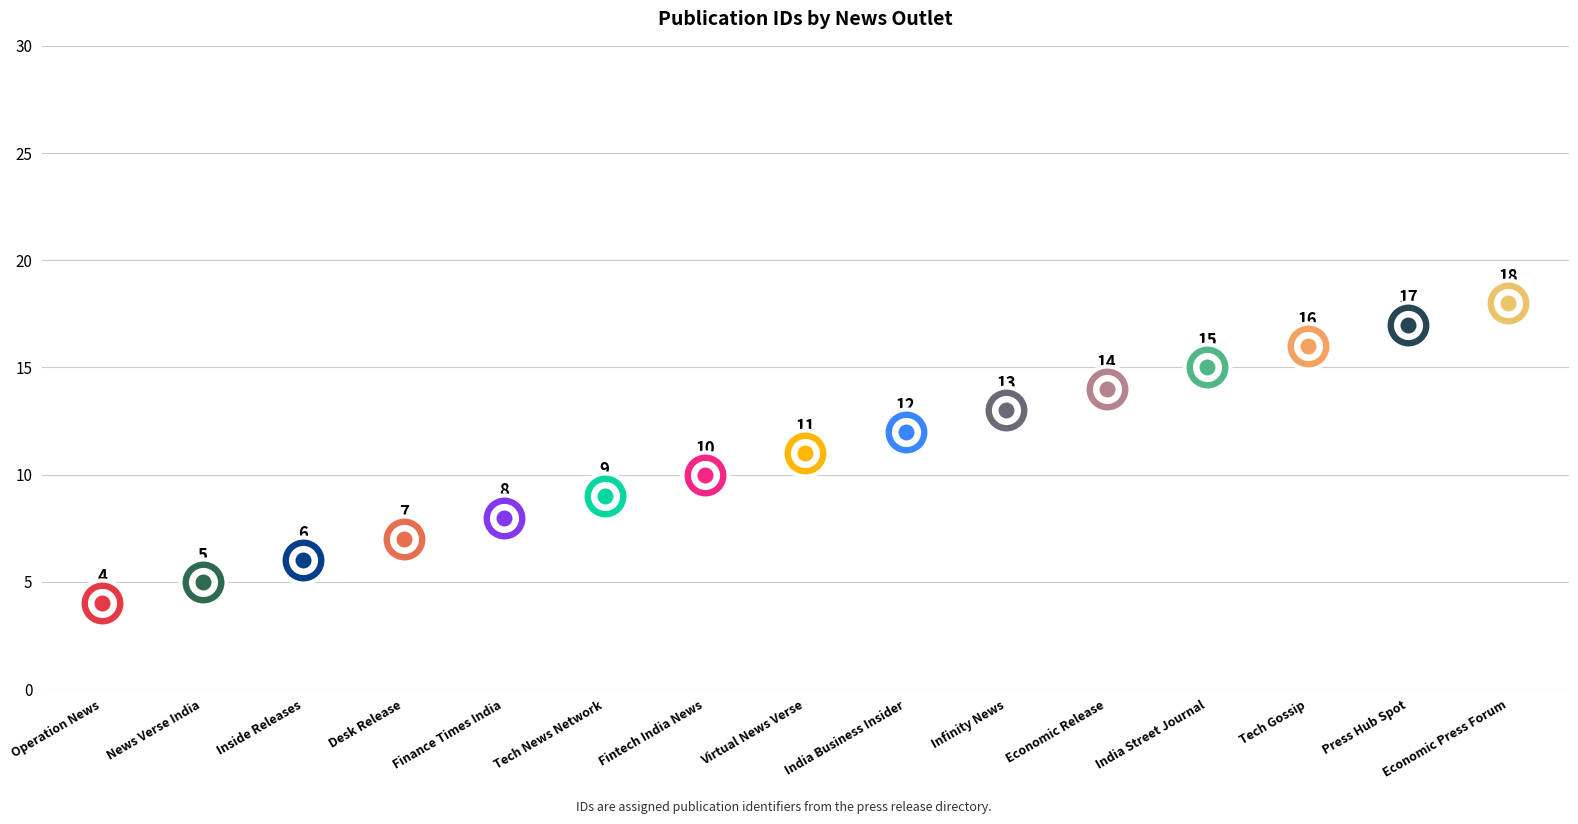

What is the change in value from Virtual News Verse to Economic Press Forum?

+7